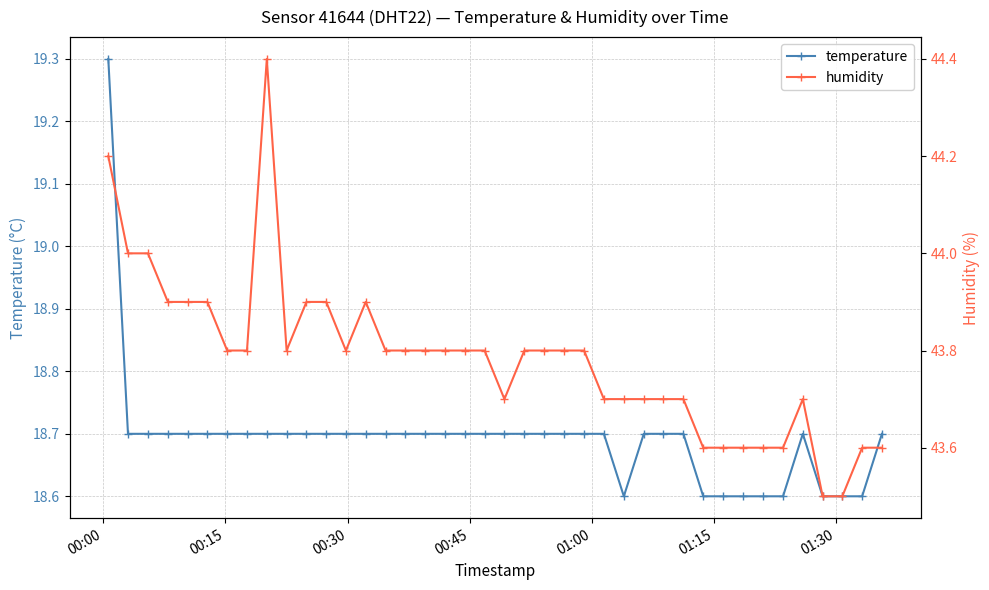

What is the maximum value for temperature?

19.3